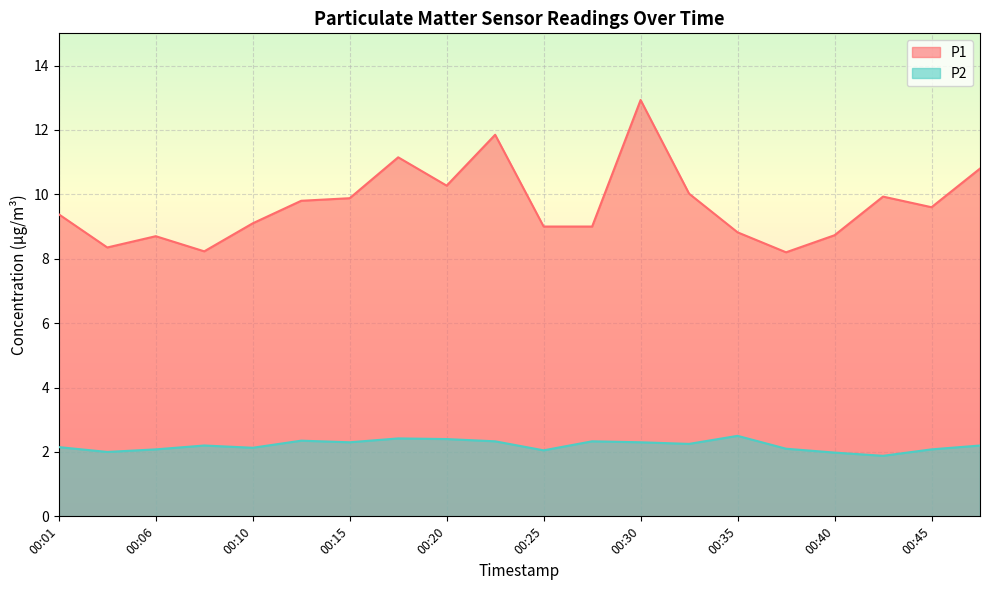

Which series has the largest total across all categories?

P1